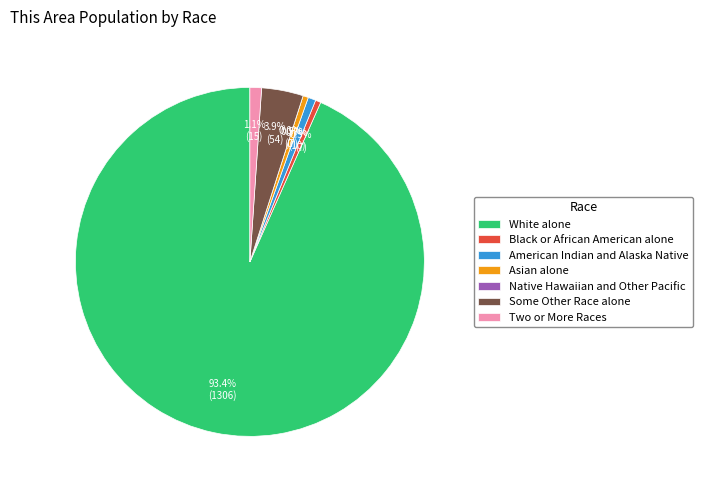

Is it true that Some Other Race alone is 10% of the pie?

False